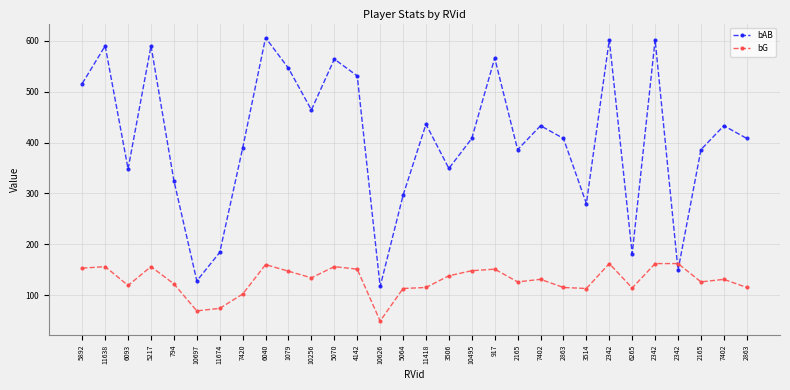

Count the number of data series in this chart.

2